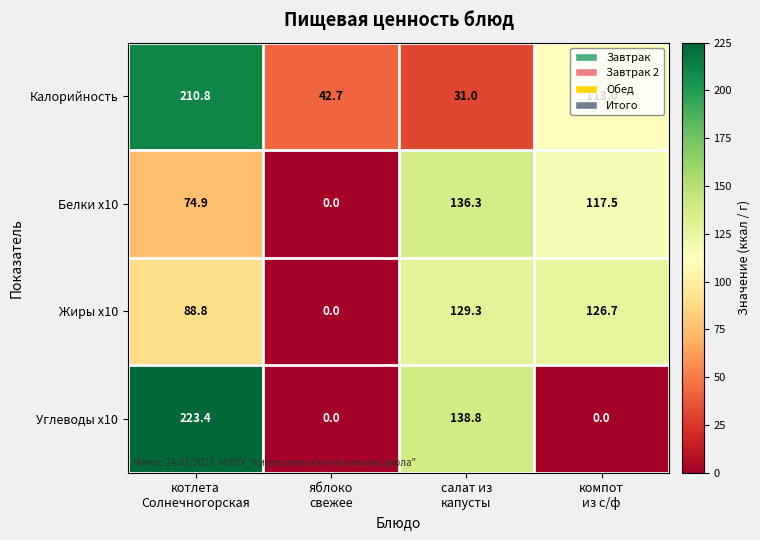

What is the sum of all Жиры x10 values?

344.8